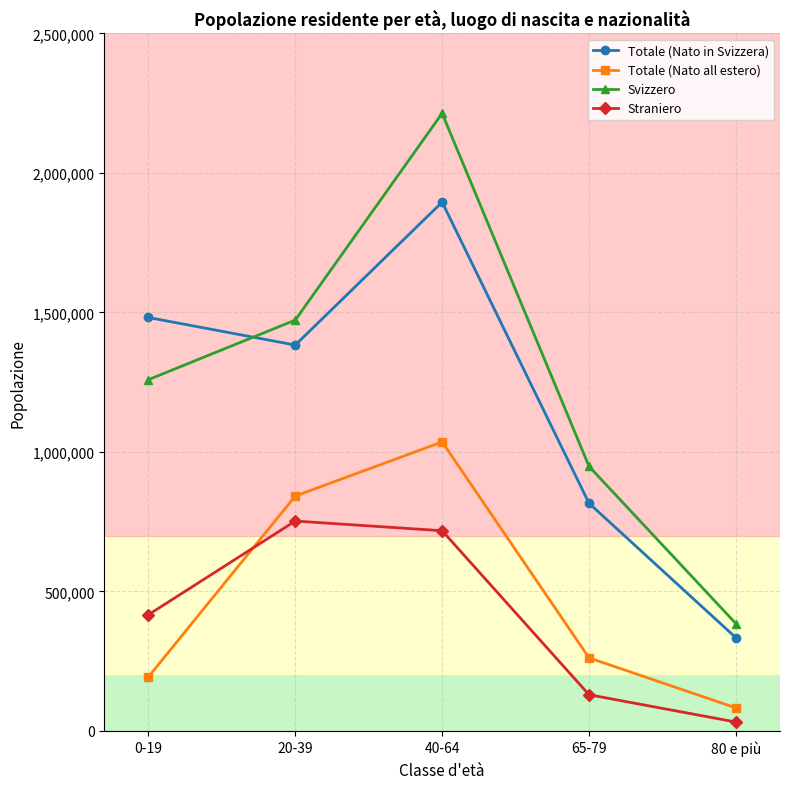

Does the chart display data point markers on the line(s)?

Yes